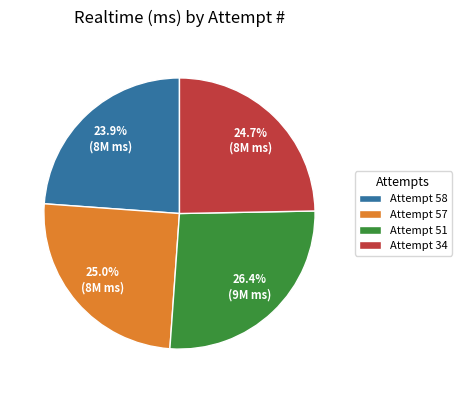

To the nearest percent, what percentage of the pie is Attempt 34?

25%